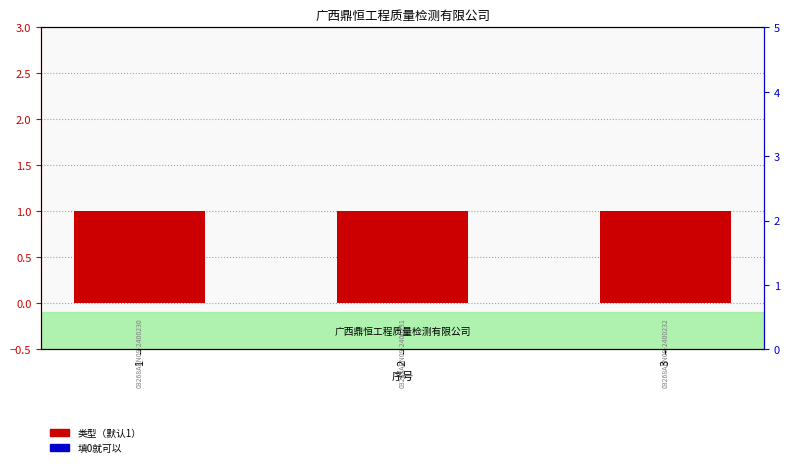

How many distinct data groups are displayed?

2